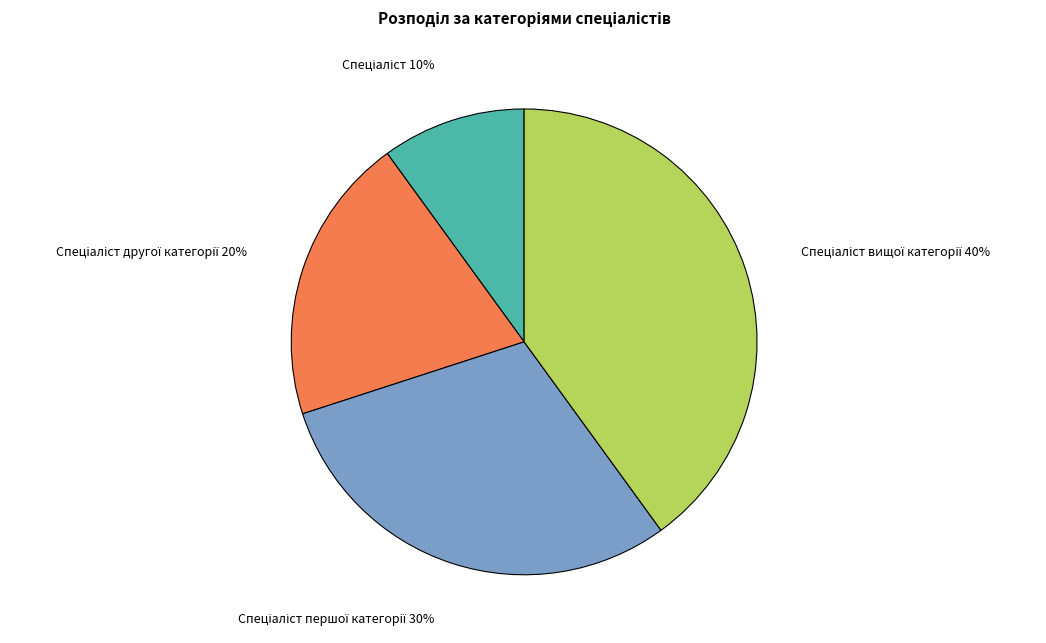

Is there any slice that represents more than half of the pie?

No